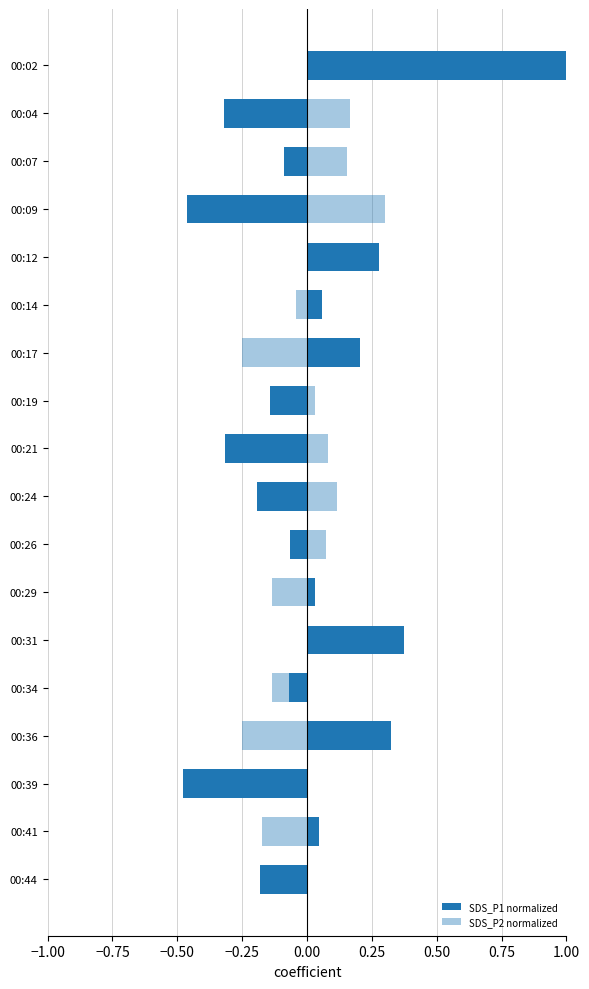

What is the greatest value displayed?

1.0